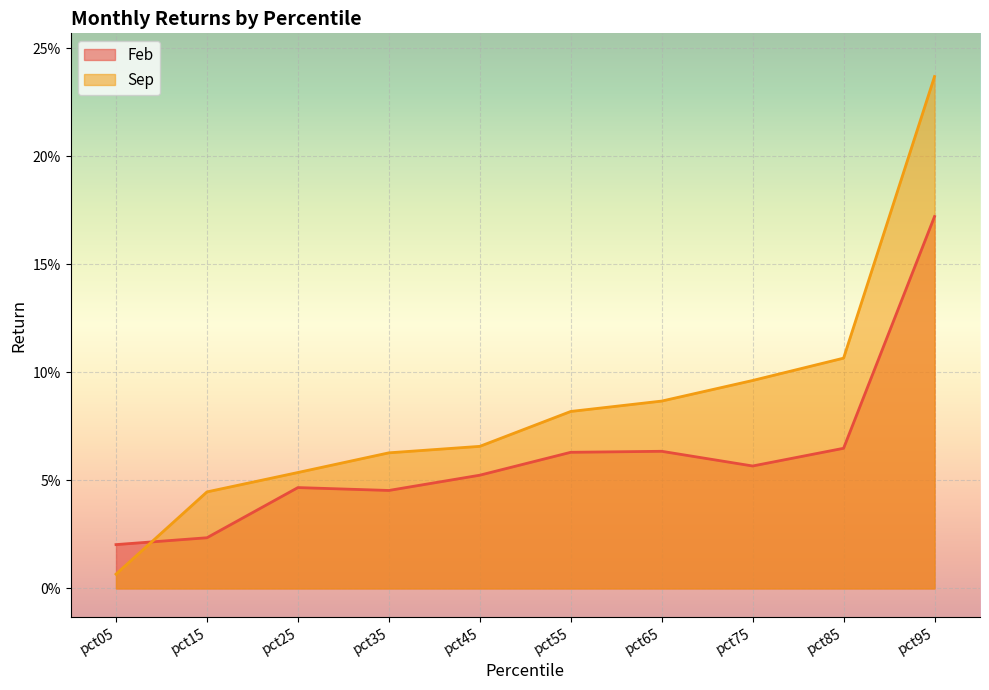

What are all the series names shown in the legend?

Feb, Sep